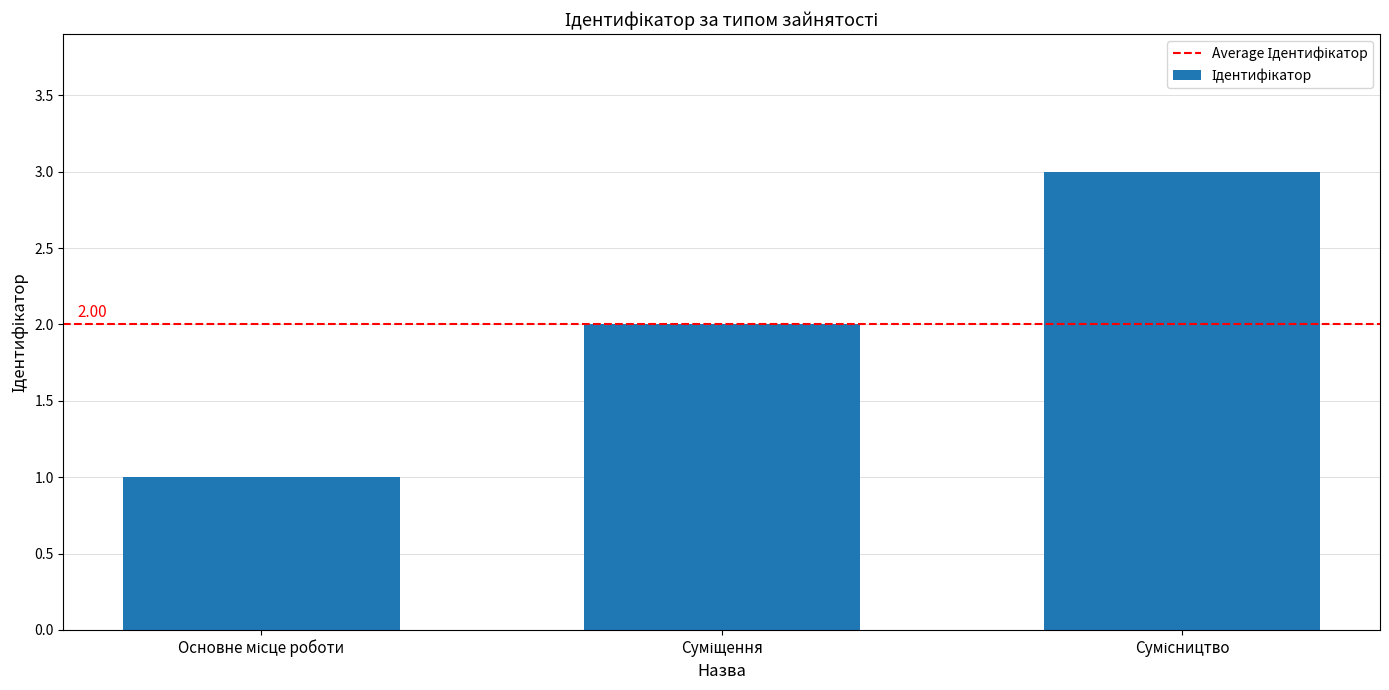

What is the sum of all values?

6